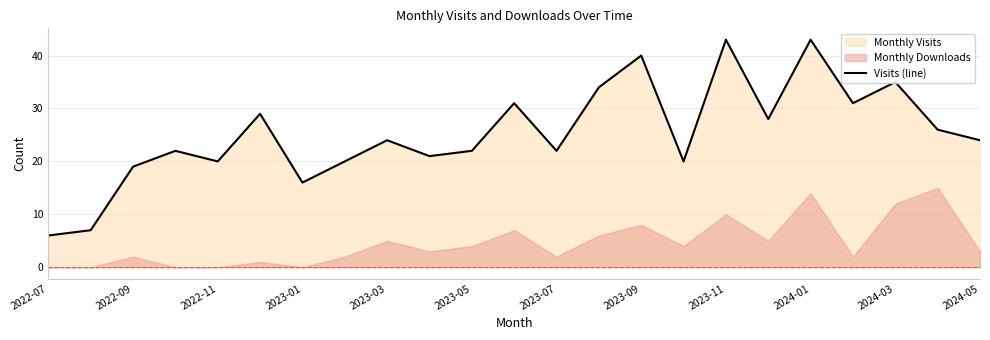

How many values exceed 24?

10